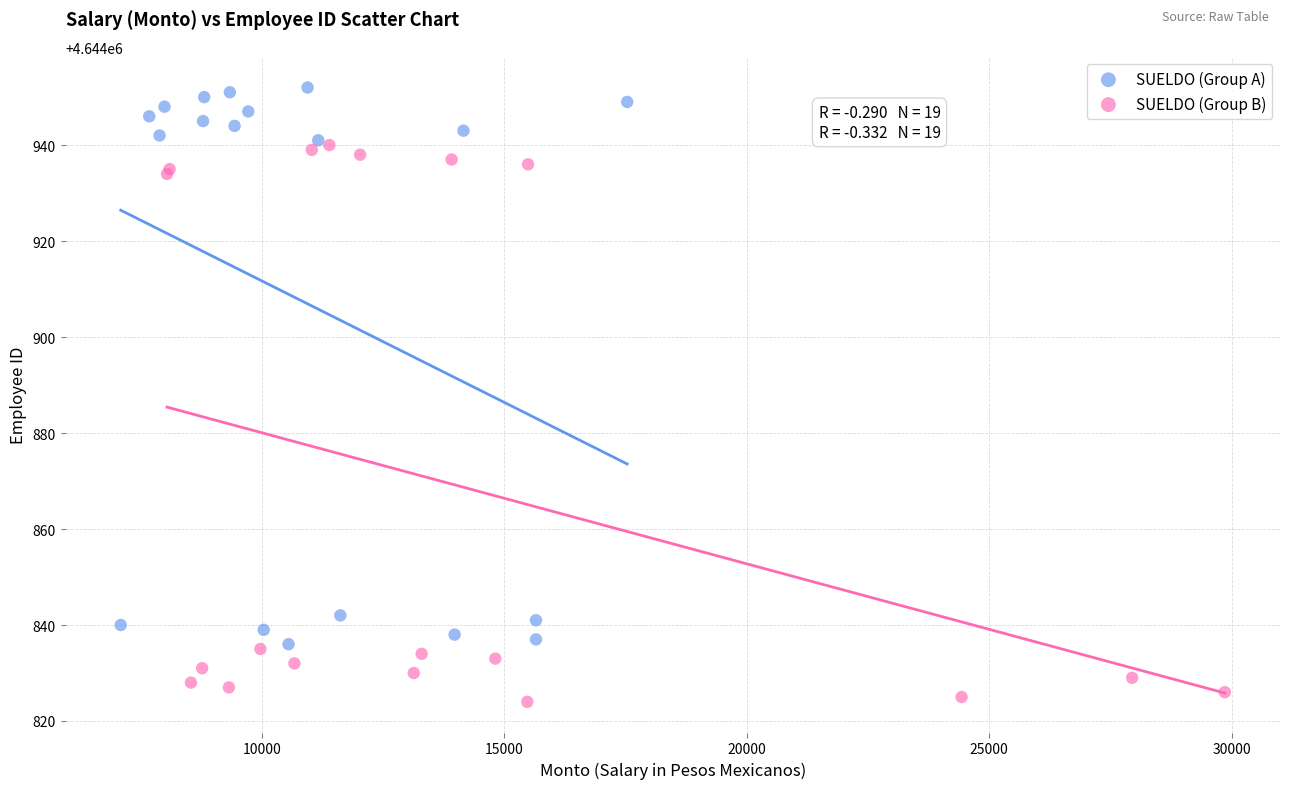

Which series reaches the maximum Y coordinate?

SUELDO (Group A)